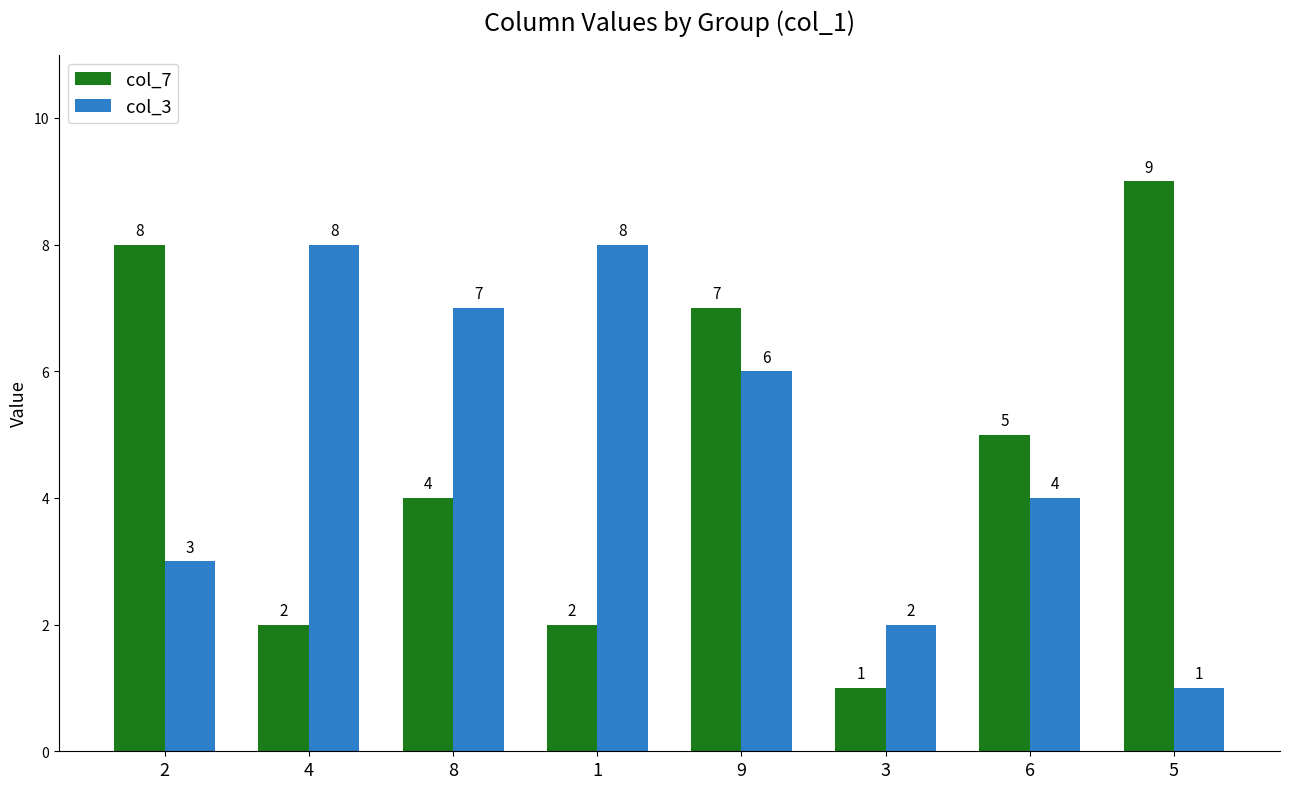

What is the greatest value displayed?

9